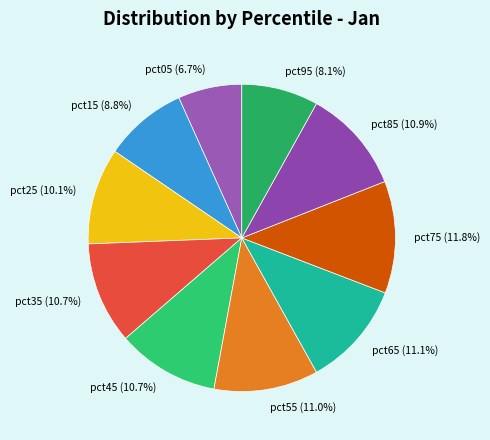

To the nearest percent, what percentage of the pie is pct65?

11%